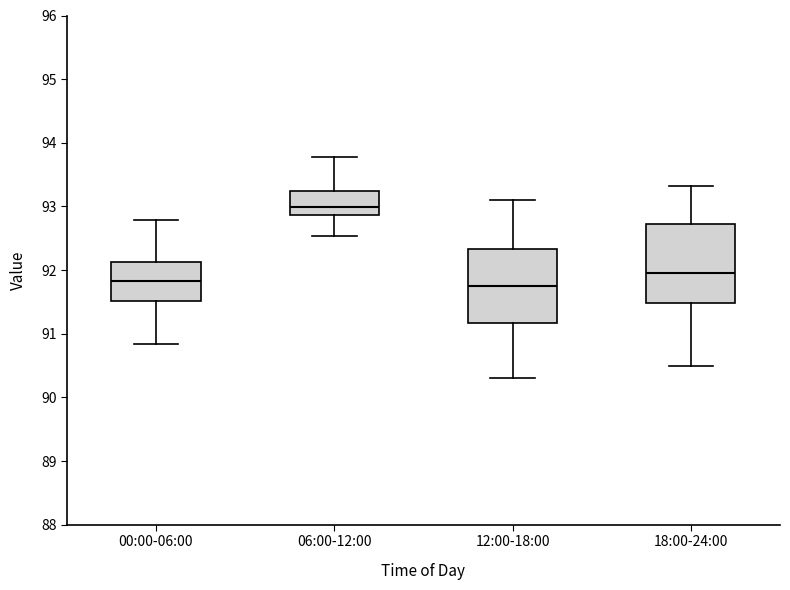

Reading left to right, read every box against the y-axis: the position of its median line, the range the box covers, and the ends of its whiskers. The values are not printed on the chart, so give them approximately, as read against the axis.

00:00-06:00: median 91.8, box 91.5 to 92.1, whiskers 90.8 to 92.8
06:00-12:00: median 93.0, box 92.9 to 93.2, whiskers 92.5 to 93.8
12:00-18:00: median 91.8, box 91.2 to 92.3, whiskers 90.3 to 93.1
18:00-24:00: median 92.0, box 91.5 to 92.7, whiskers 90.5 to 93.3